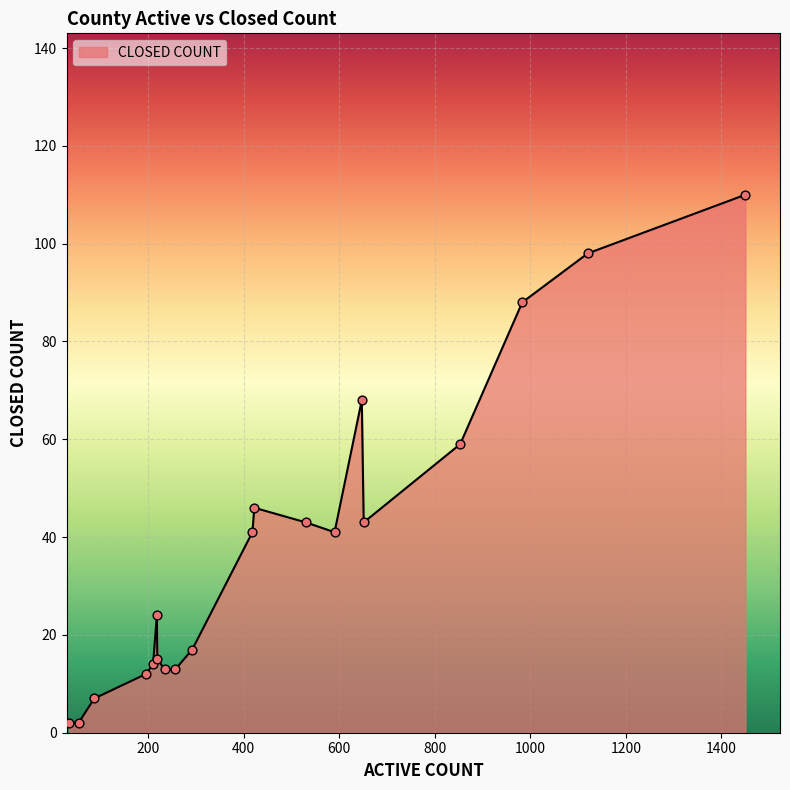

What is the difference between the maximum and minimum values?

108